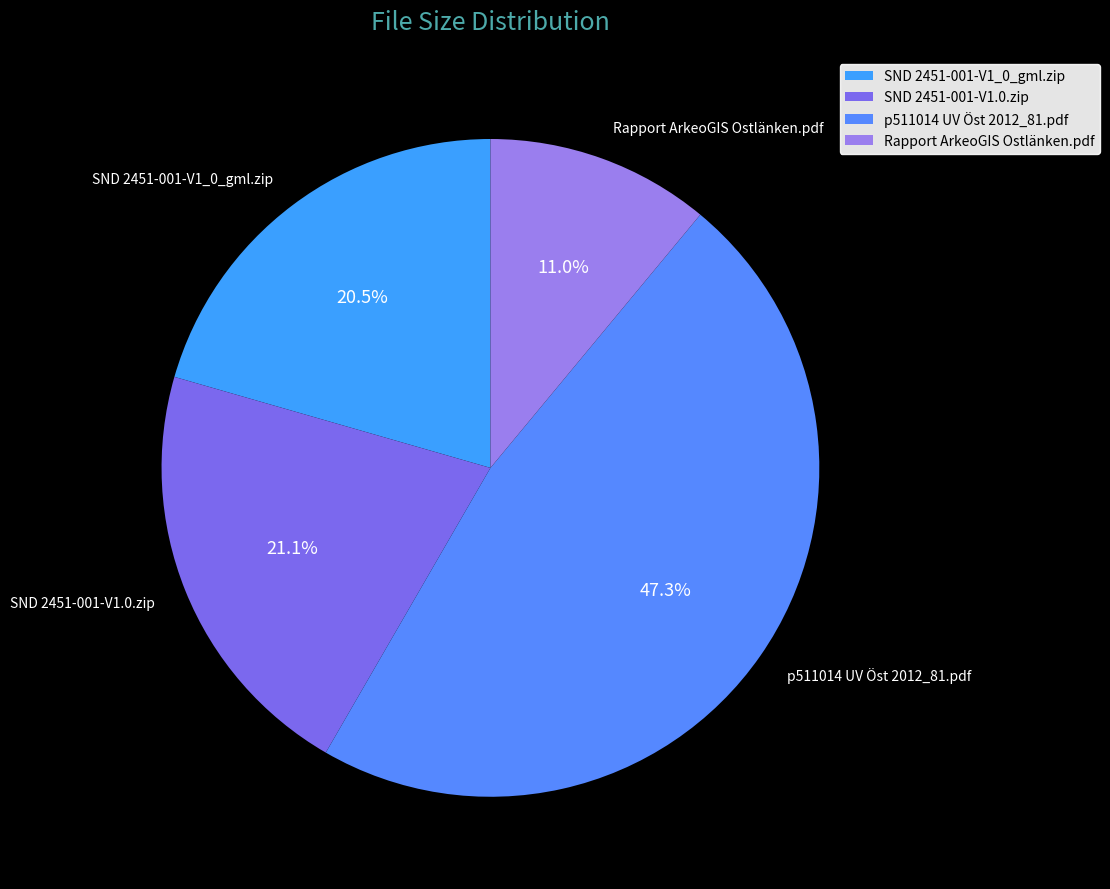

Rank the categories by value from highest to lowest.

p511014 UV Öst 2012_81.pdf, SND 2451-001-V1.0.zip, SND 2451-001-V1_0_gml.zip, Rapport ArkeoGIS Ostlänken.pdf